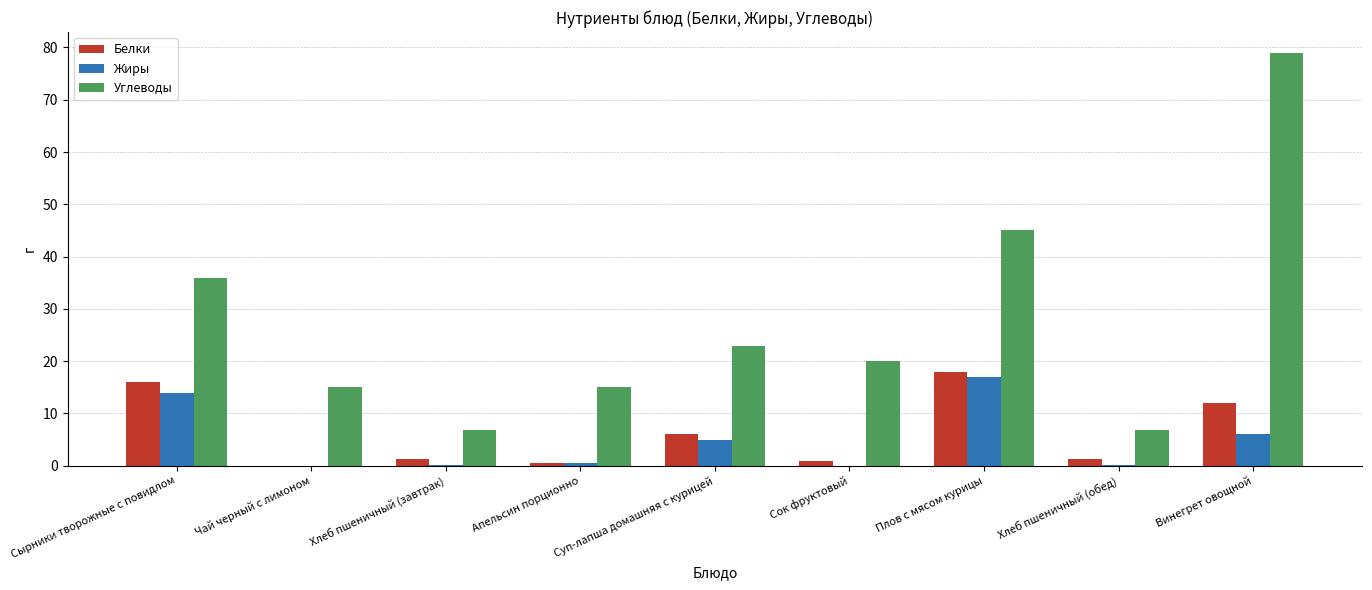

Is the value of Углеводы at Сок фруктовый greater than the value of Жиры at Апельсин порционно?

Yes